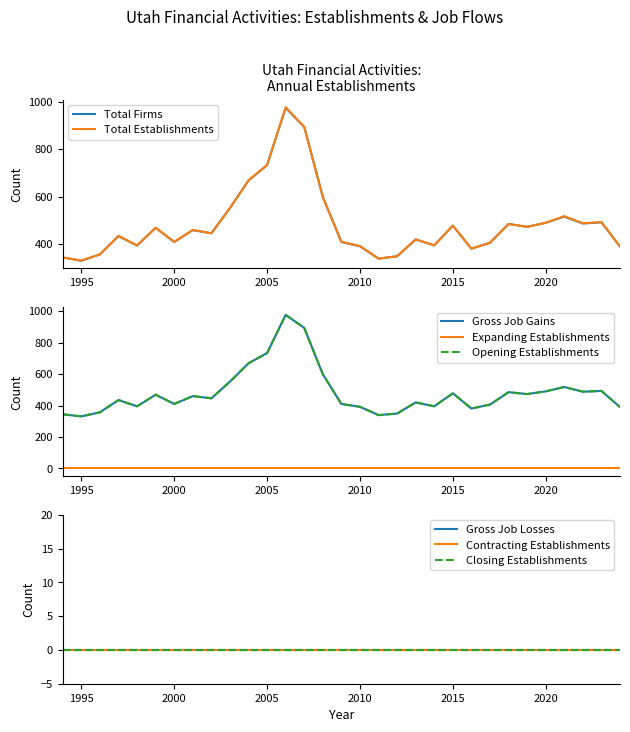

What is the difference between the Net Change values at 2016 and 2007?

513